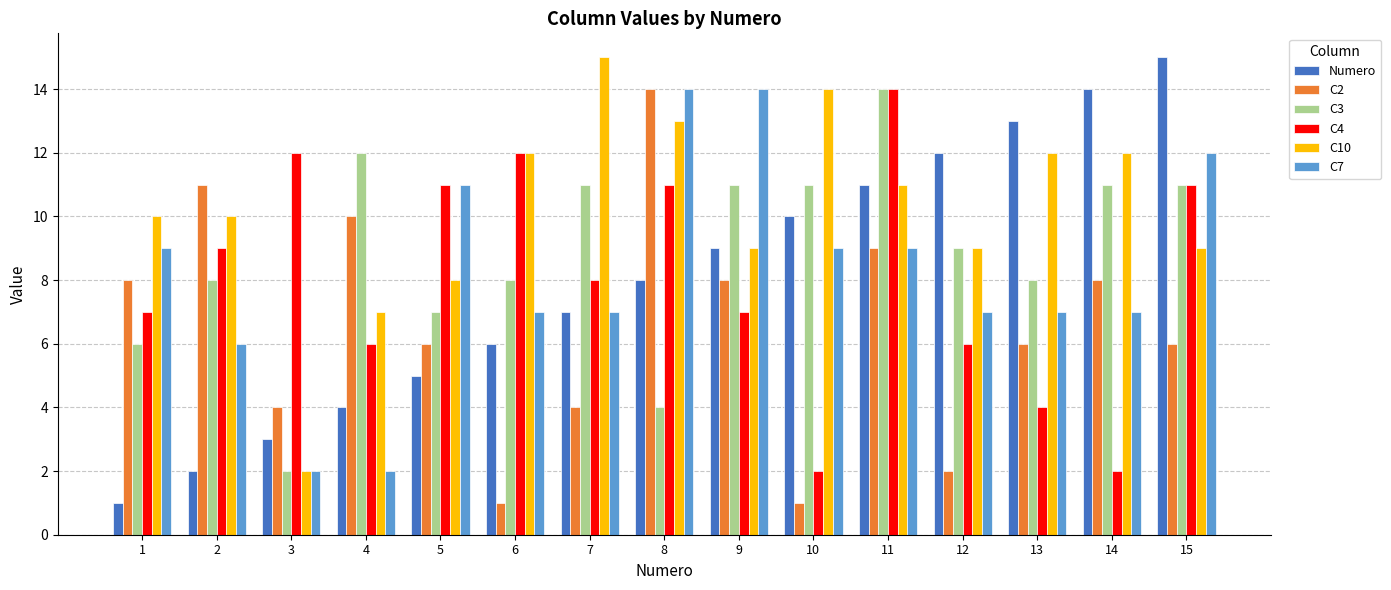

Reading right to left, what are all the values shown in this chart?

Numero: 15	14	13	12	11	10	9	8	7	6	5	4	3	2	1
C2: 6	8	6	2	9	1	8	14	4	1	6	10	4	11	8
C3: 11	11	8	9	14	11	11	4	11	8	7	12	2	8	6
C4: 11	2	4	6	14	2	7	11	8	12	11	6	12	9	7
C10: 9	12	12	9	11	14	9	13	15	12	8	7	2	10	10
C7: 12	7	7	7	9	9	14	14	7	7	11	2	2	6	9